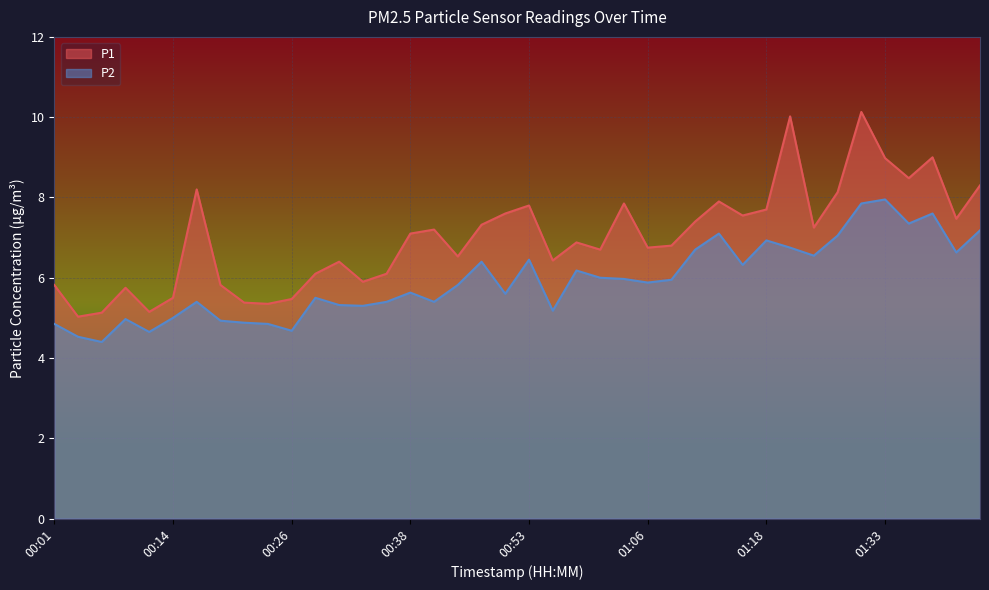

At which category is the sum across all series the highest?

01:31